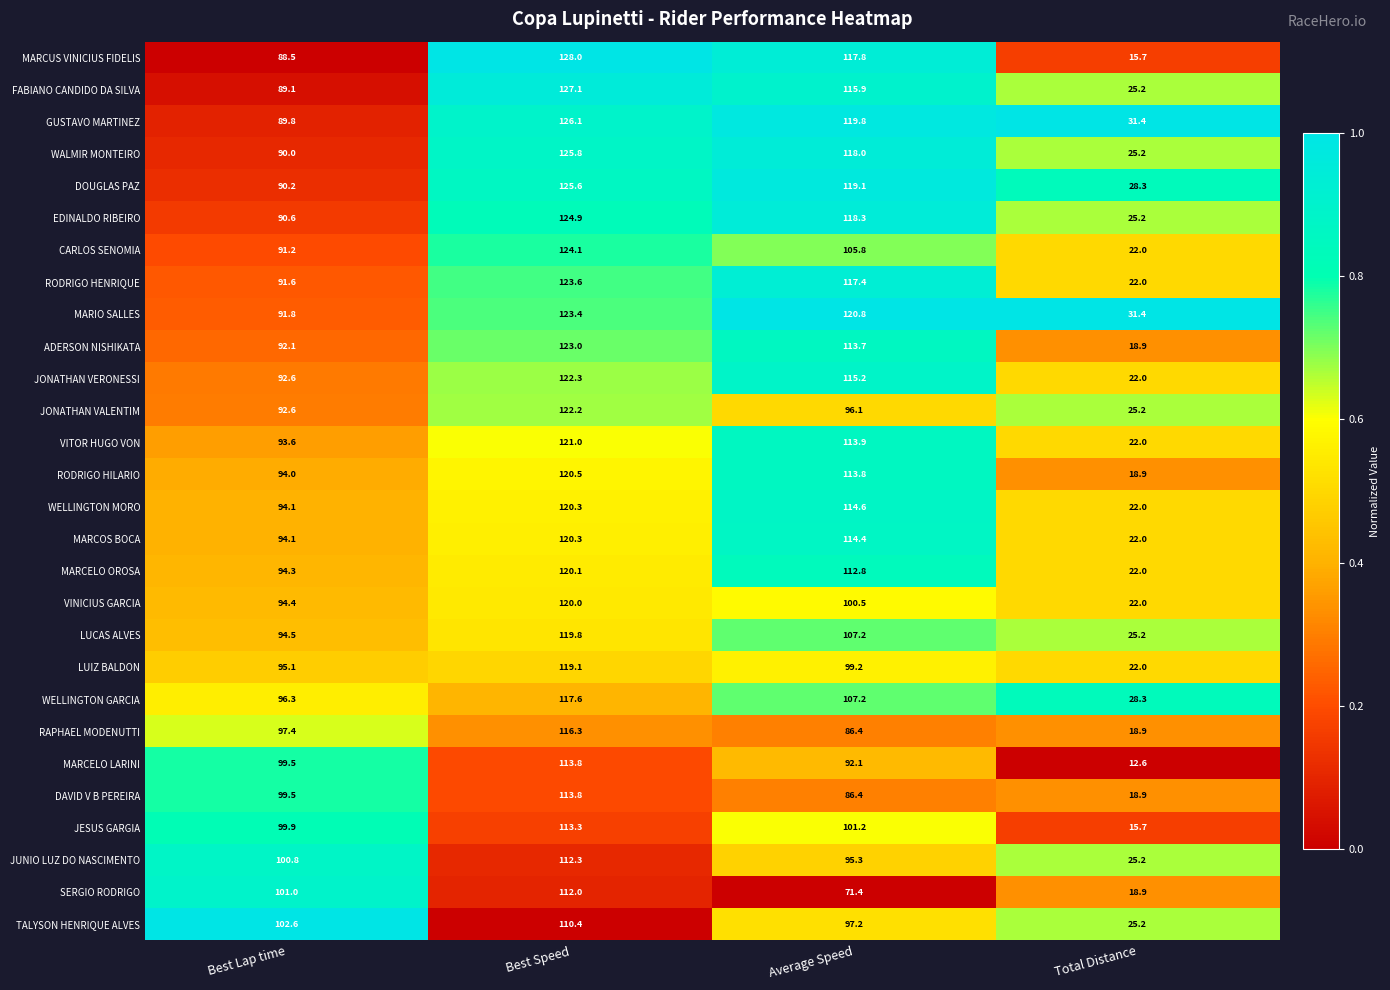

What is the difference between the second highest and second lowest values in the VINICIUS GARCIA series?

6.1